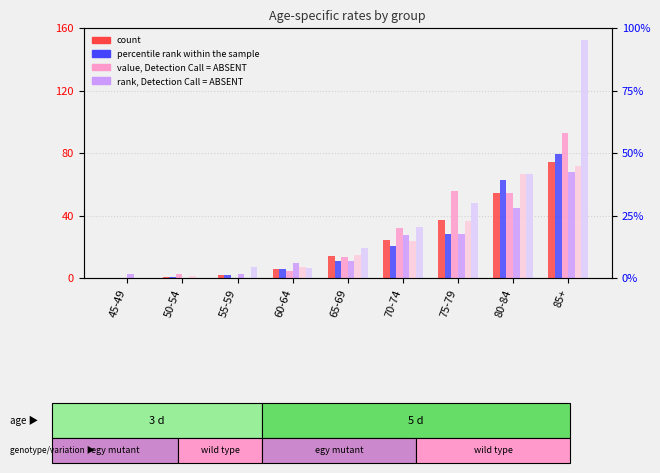

Are the bars grouped side by side (vs. stacked)?

Yes